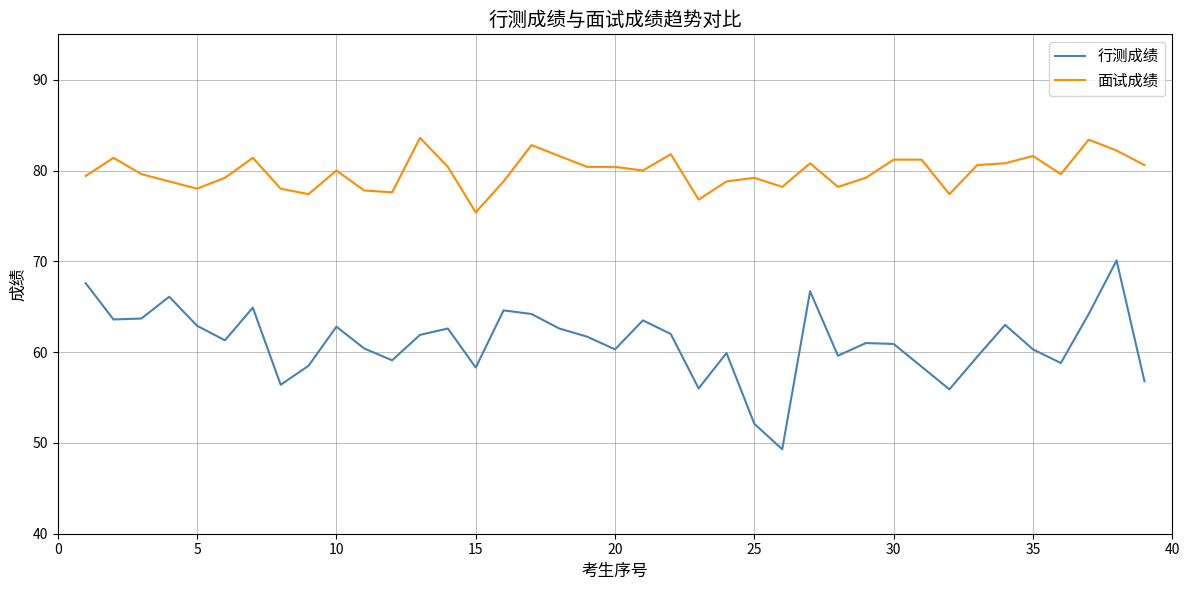

Count the number of data series in this chart.

2